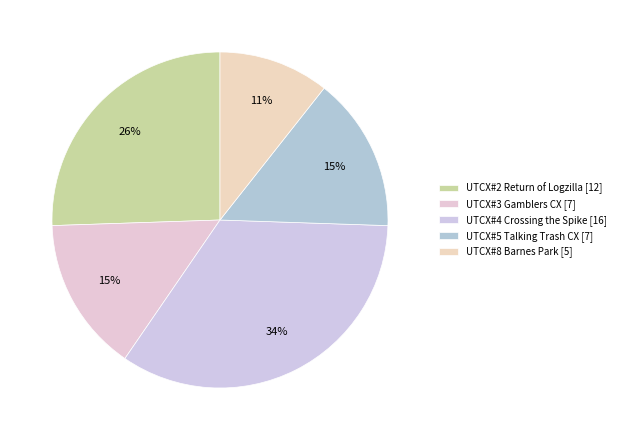

Is it true that UTCX#2 Return of Logzilla is 26% of the pie?

True